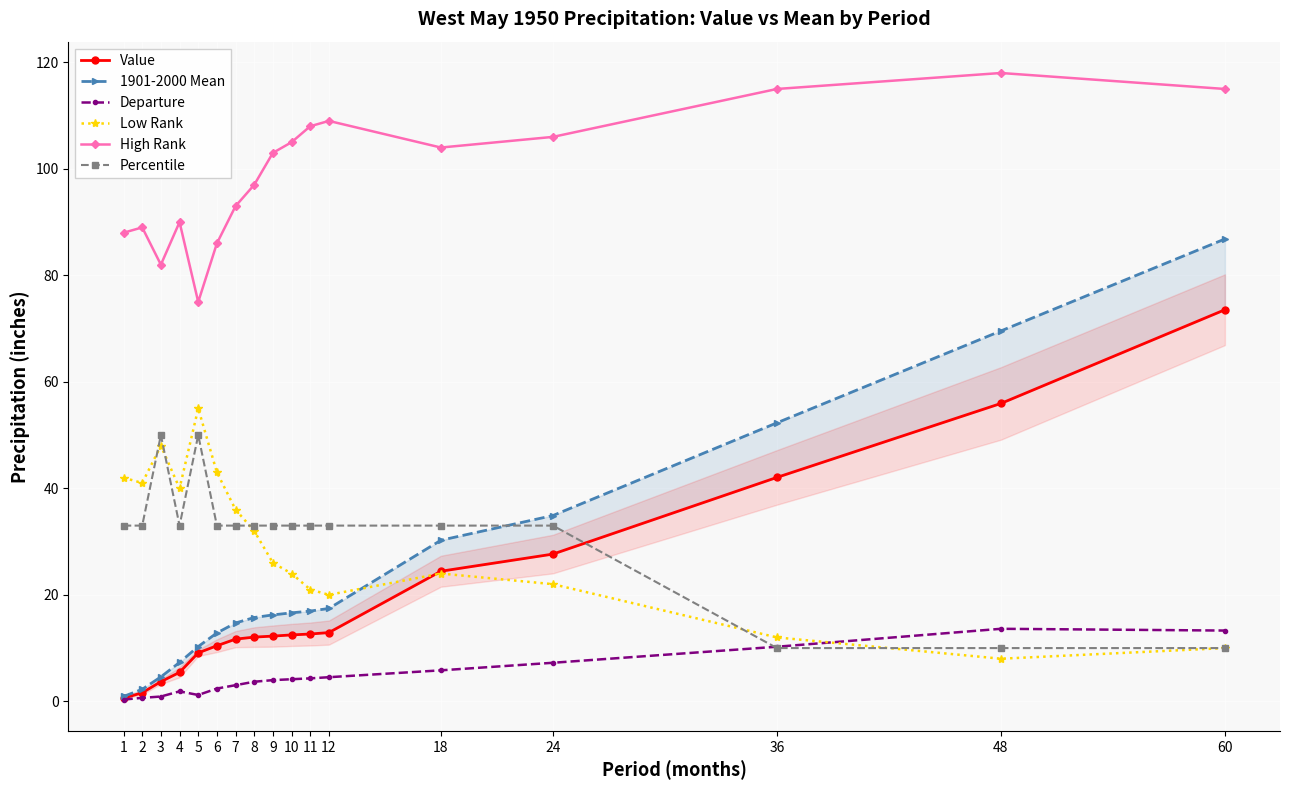

What are all the series names shown in the legend?

Value, 1901-2000 Mean, Departure, Low Rank, High Rank, Percentile